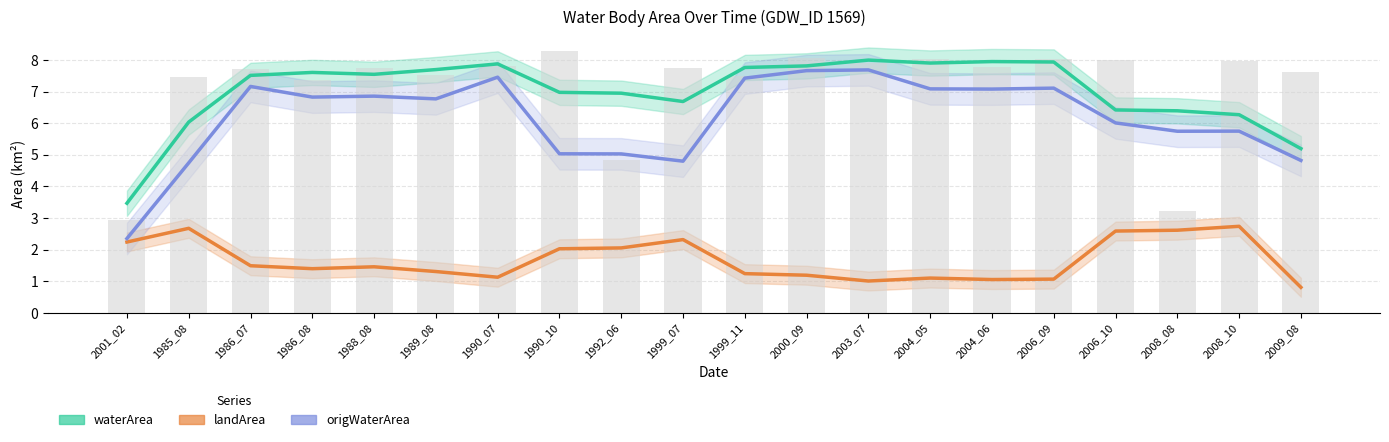

The origWaterArea series shows 7.2 at 1986_07. True or false?

True